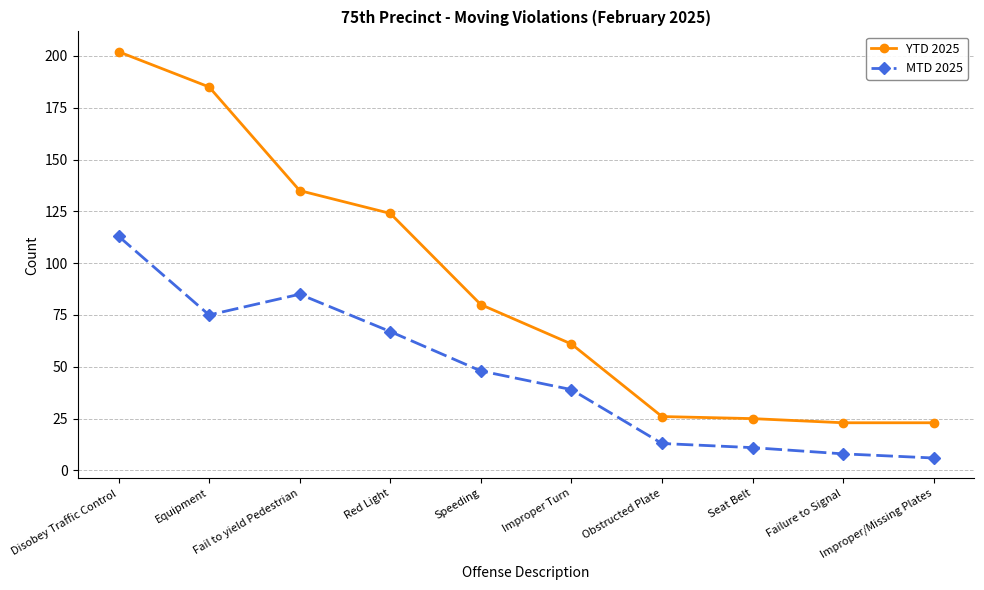

What is the sum of the YTD 2025 values at Failure to Signal and Seat Belt?

48